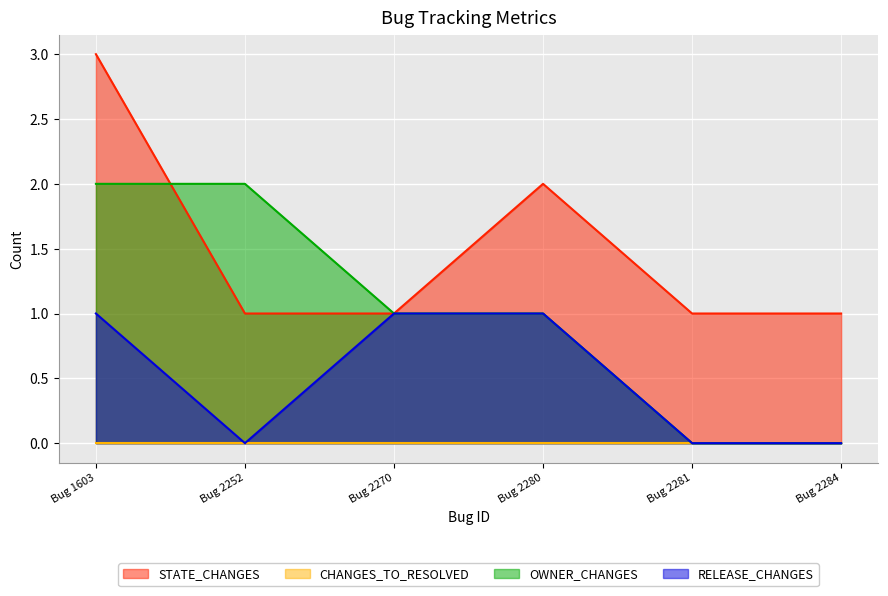

The STATE_CHANGES series shows 1 at Bug 2252. True or false?

False